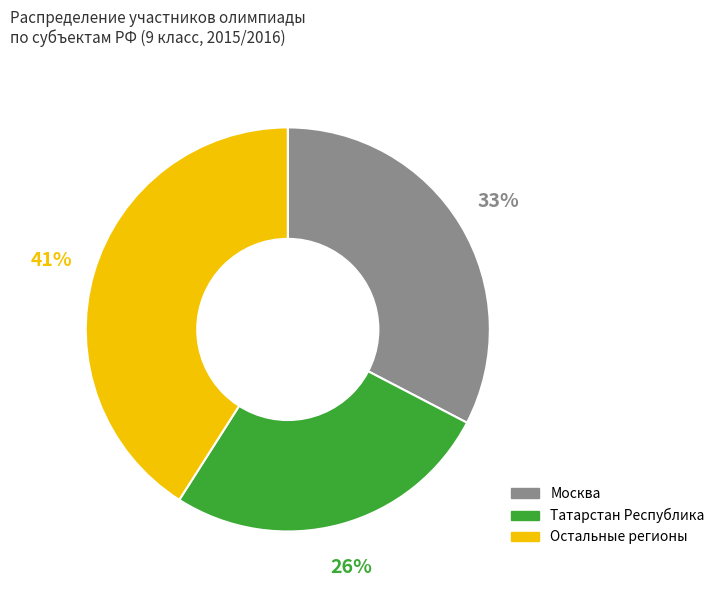

Is there a majority slice in this chart?

No